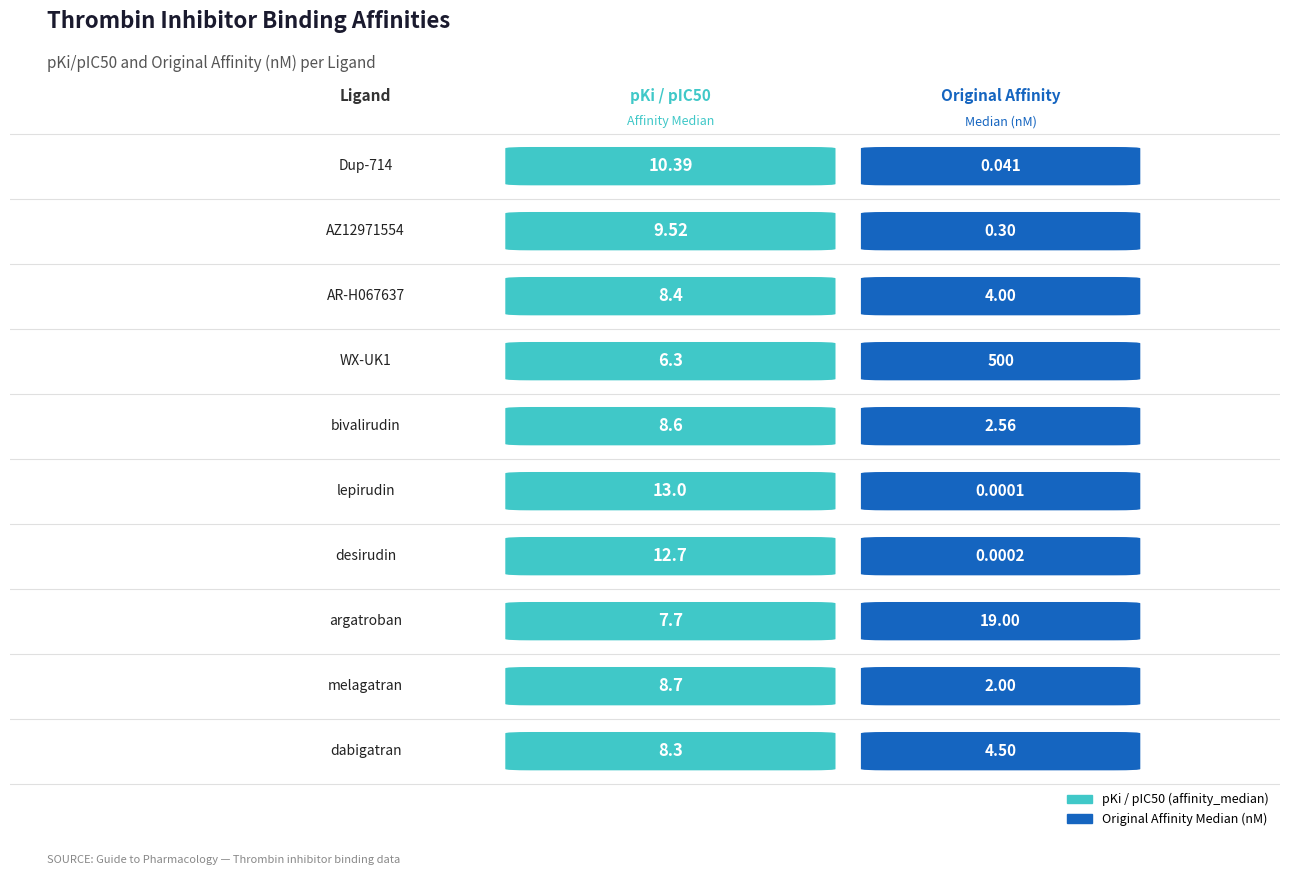

Which series has the largest Y range (max minus min)?

Original Affinity Median (nM)